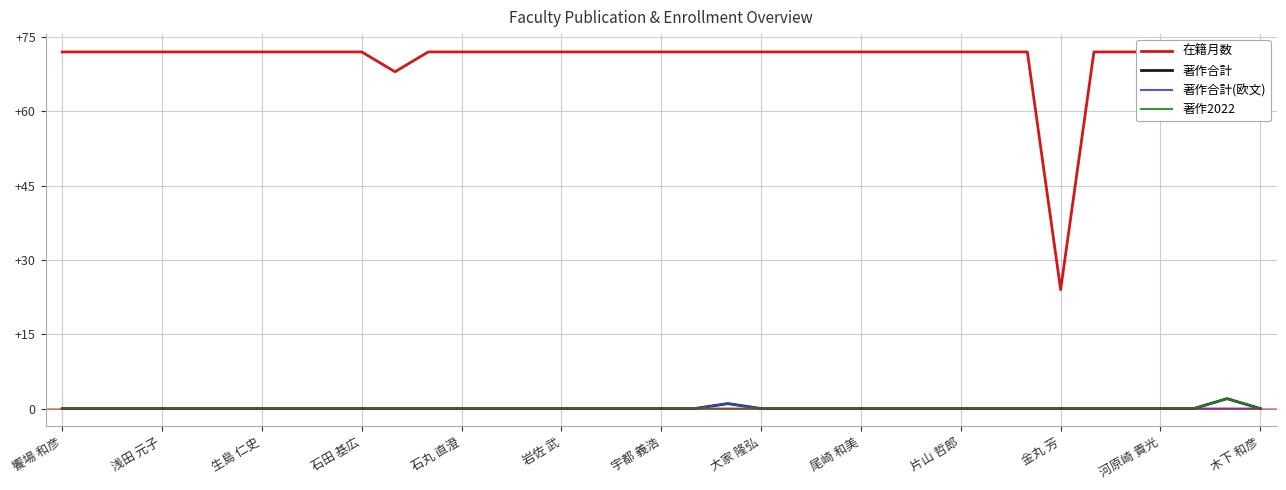

Is the value of 著作合計 at 15 greater than the value of 著作2022 at 25?

No